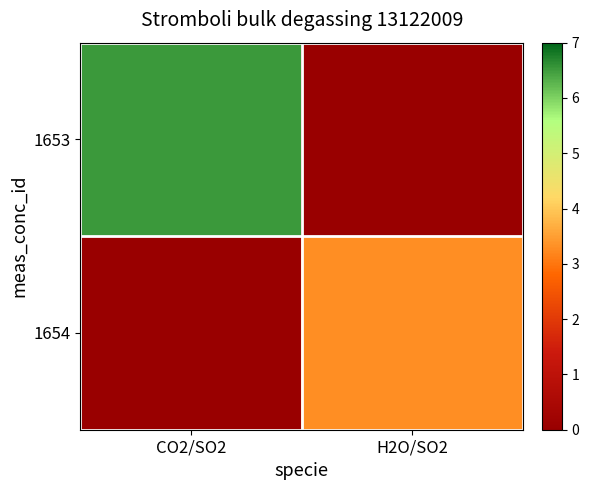

How many data points does each series have?

2